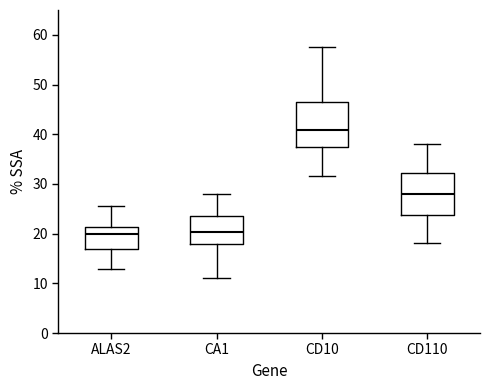

Reading left to right, read every box against the y-axis: the position of its median line, the range the box covers, and the ends of its whiskers. The values are not printed on the chart, so give them approximately, as read against the axis.

ALAS2: median 20, box 17 to 21, whiskers 13 to 26
CA1: median 20, box 18 to 24, whiskers 11 to 28
CD10: median 41, box 37 to 47, whiskers 32 to 57
CD110: median 28, box 24 to 32, whiskers 18 to 38